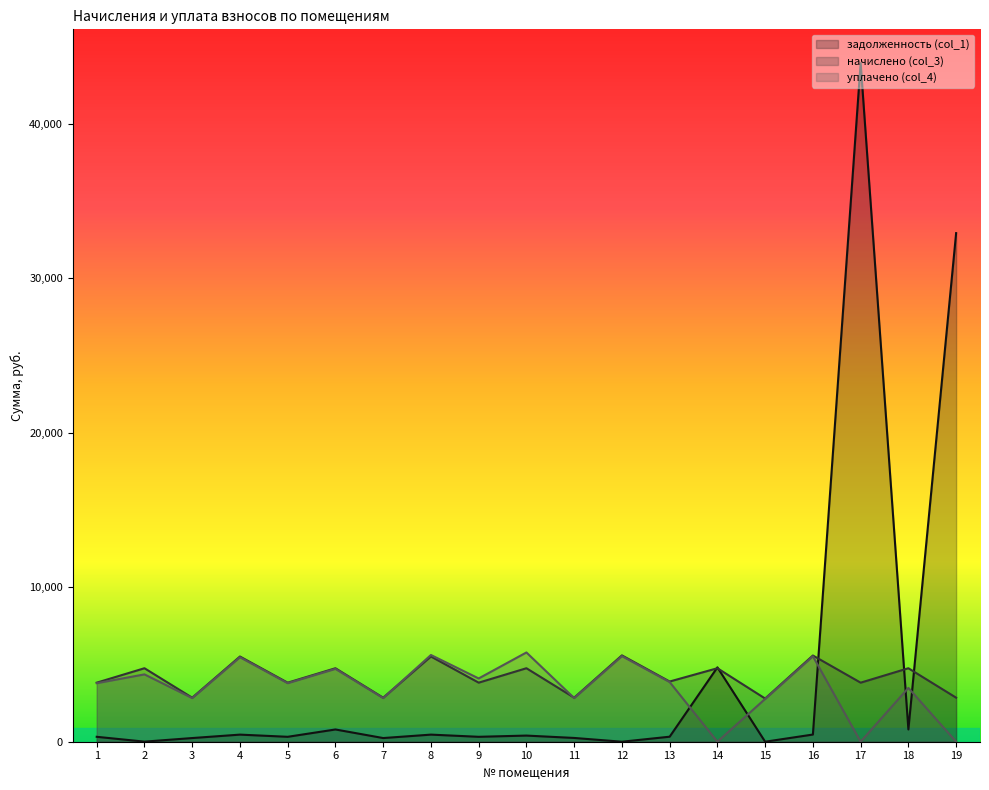

The value of начислено (col_3) at 2 is 3298.1. True or false?

False